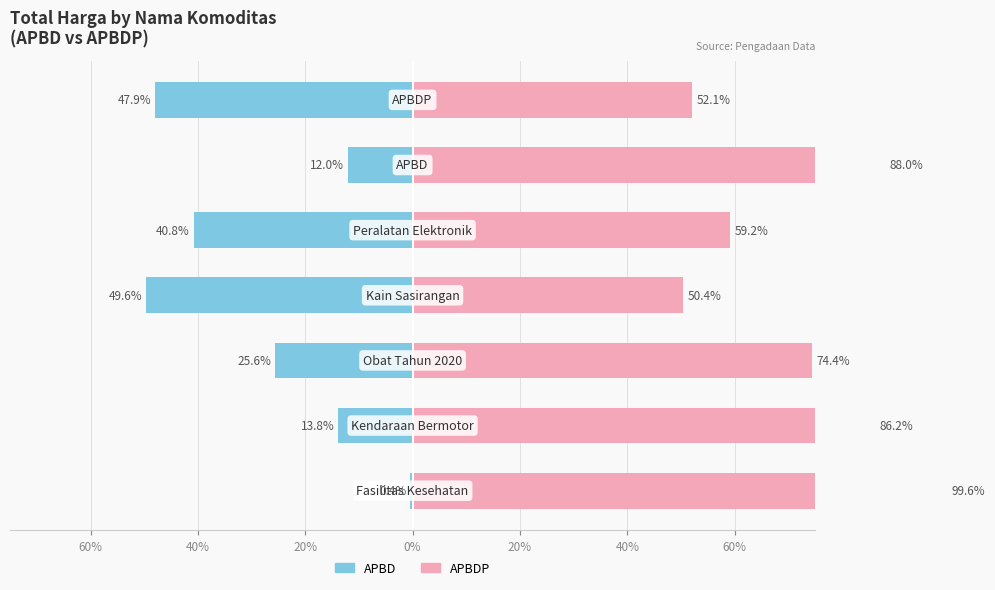

Does the chart contain stacked bars?

No